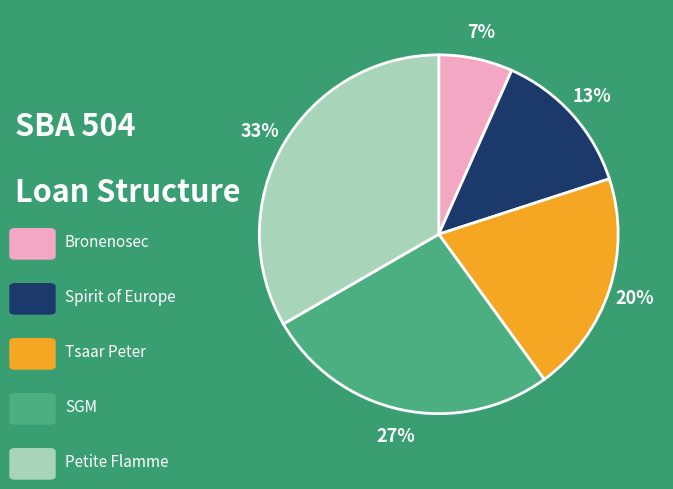

To the nearest percent, what is the average slice percentage?

20%